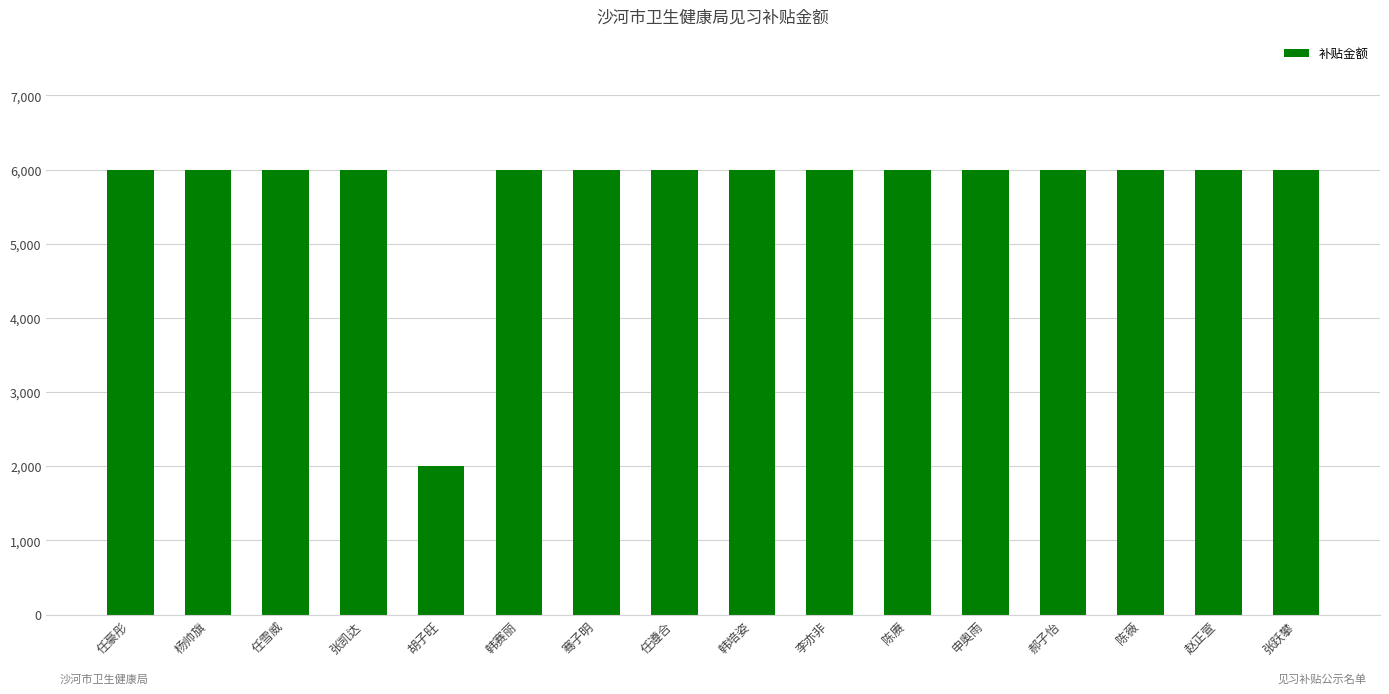

What is the greatest value displayed?

6000